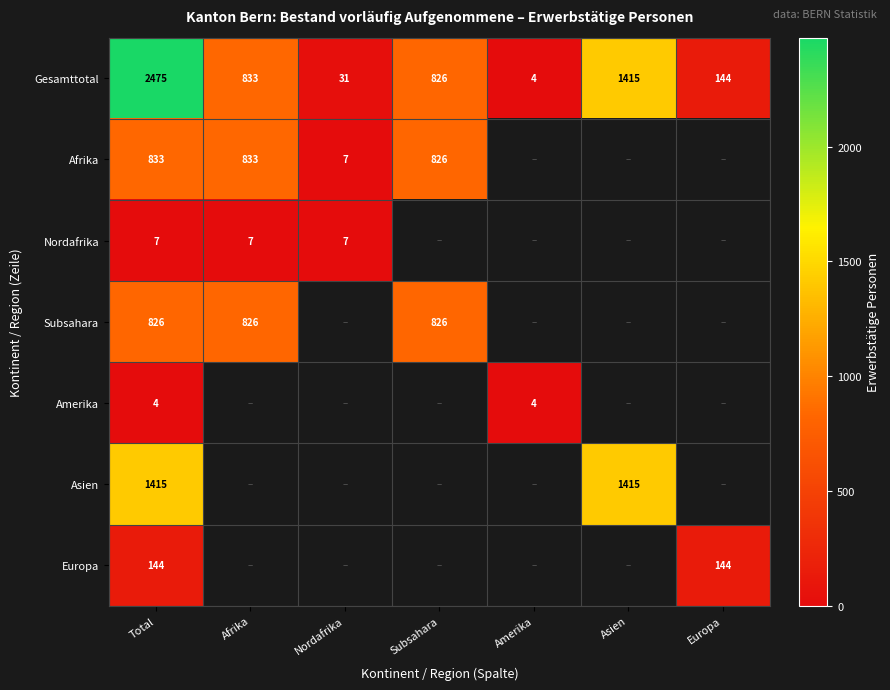

At which category is the sum across all series the highest?

Total